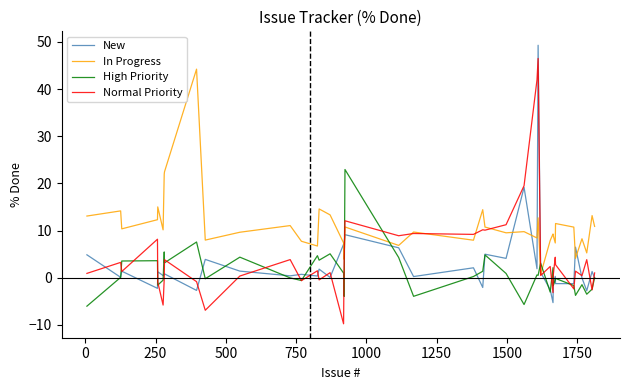

How many data points in New are above 0?

29